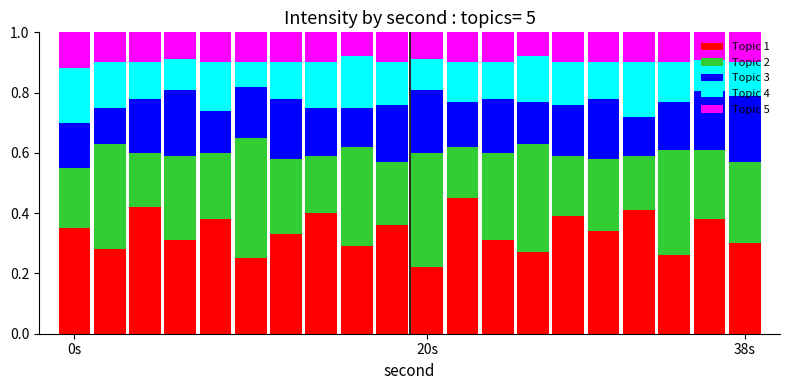

Count the Topic 4 values in the range 0 to 1.

20